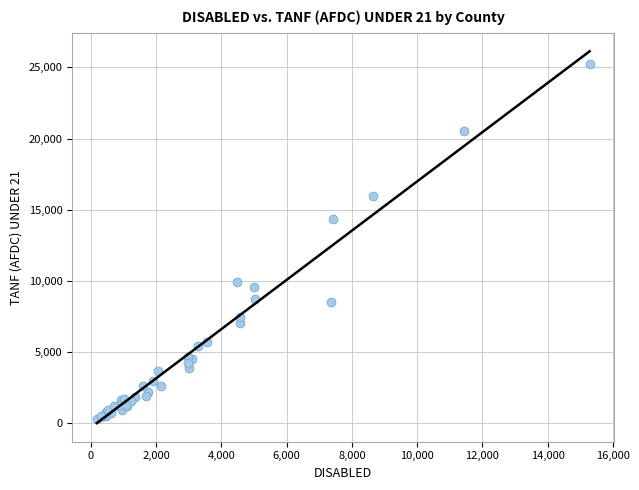

What Y value in the scatter plot is closest to 12740?

14352